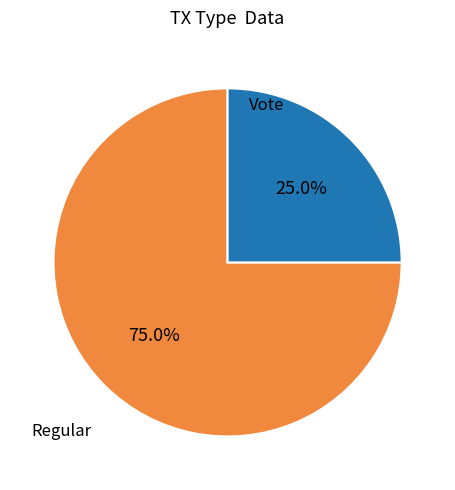

Does any single category account for the majority?

Yes